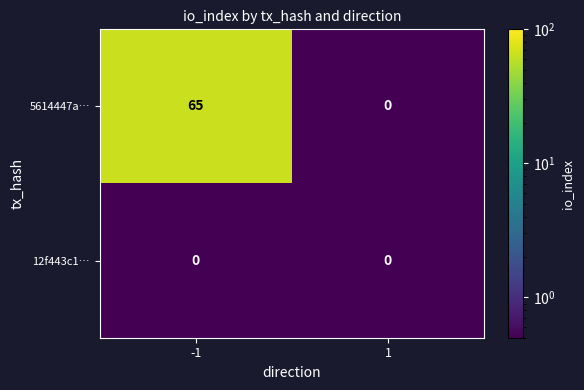

What is the maximum value shown in the chart?

65